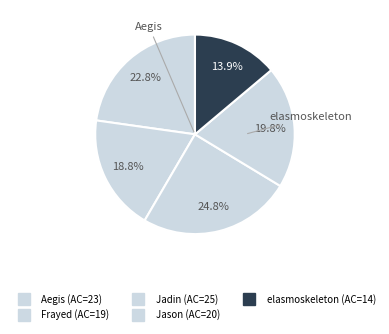

What percentage is NOT represented by Jadin?

75.2%